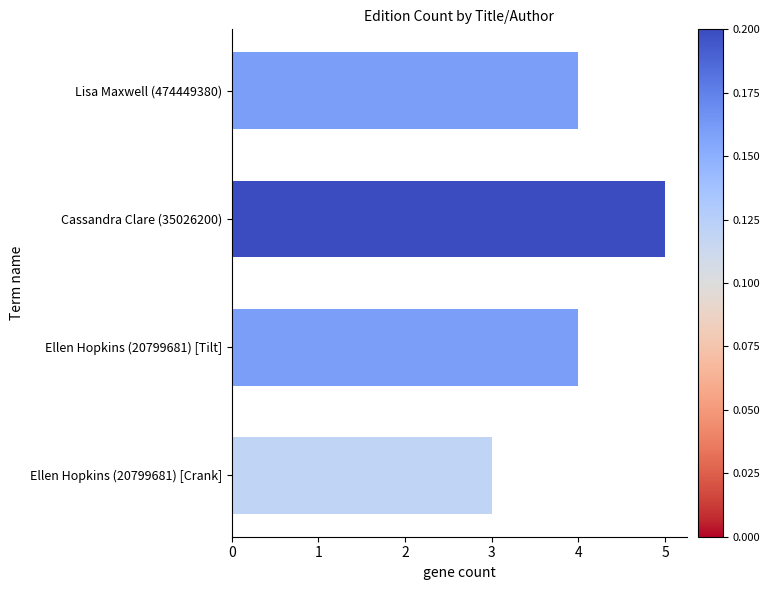

How many distinct data groups are displayed?

1